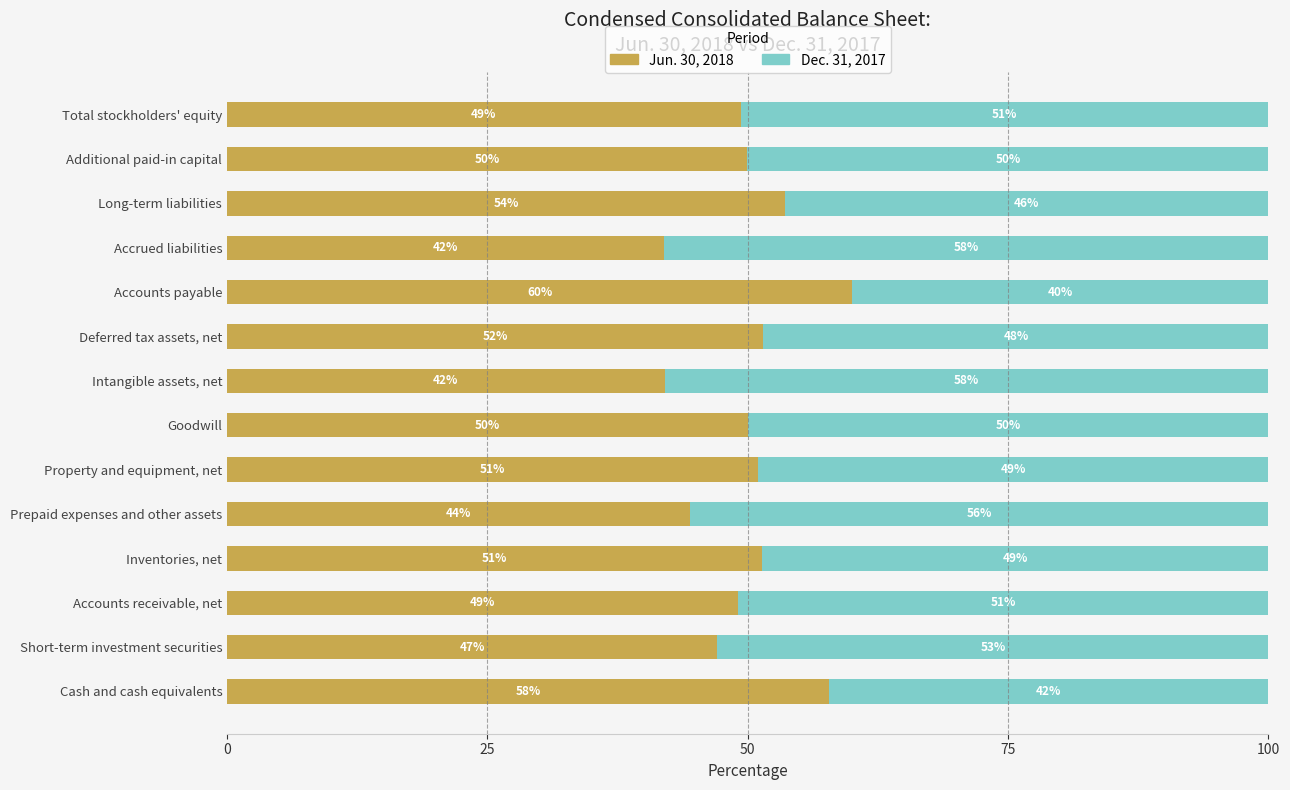

True or false: Jun. 30, 2018 has a value of 31.4 at Additional paid-in capital.

False